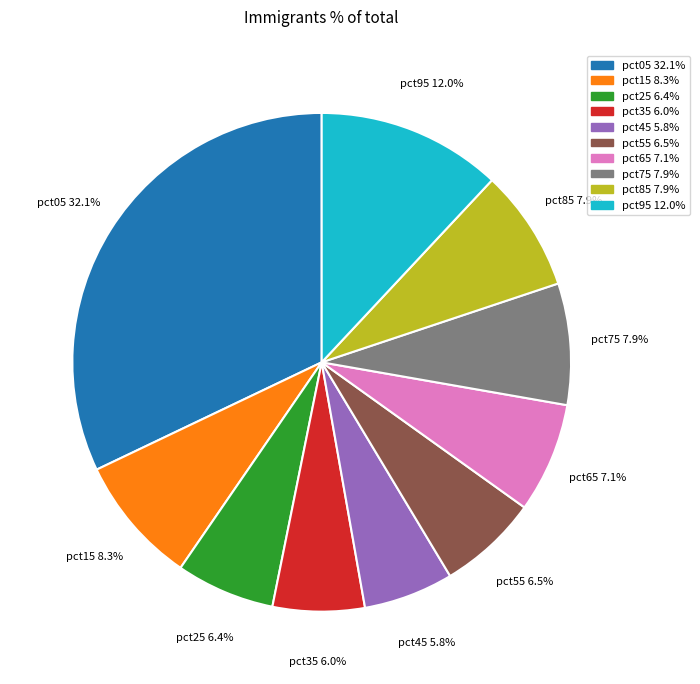

How many slices are in this pie chart?

10